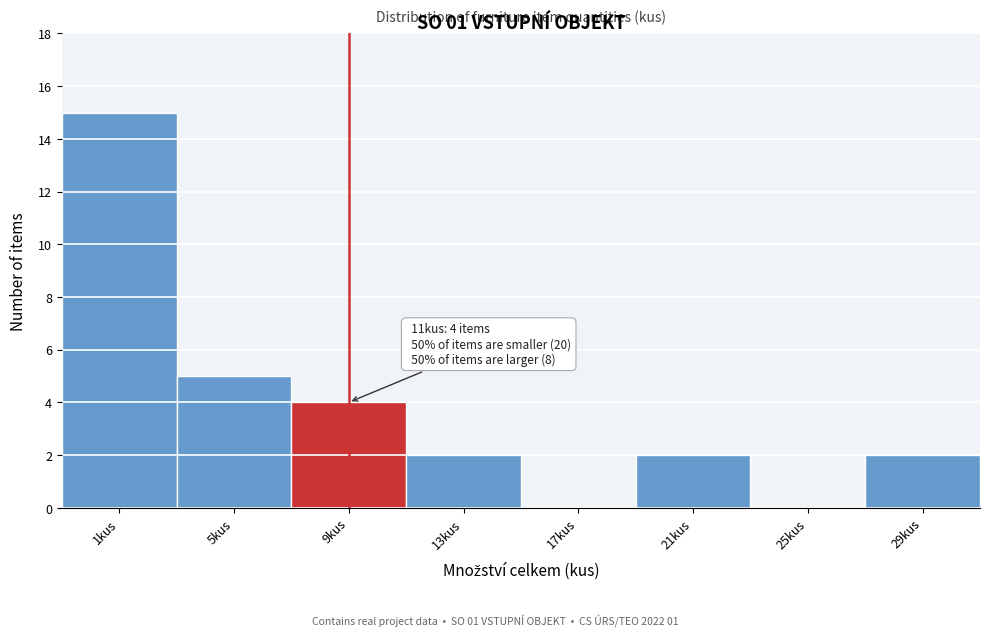

Reading left to right, extract all data points from this chart.

1kus=15	5kus=5	9kus=4	13kus=2	17kus=0	21kus=2	25kus=0	29kus=2